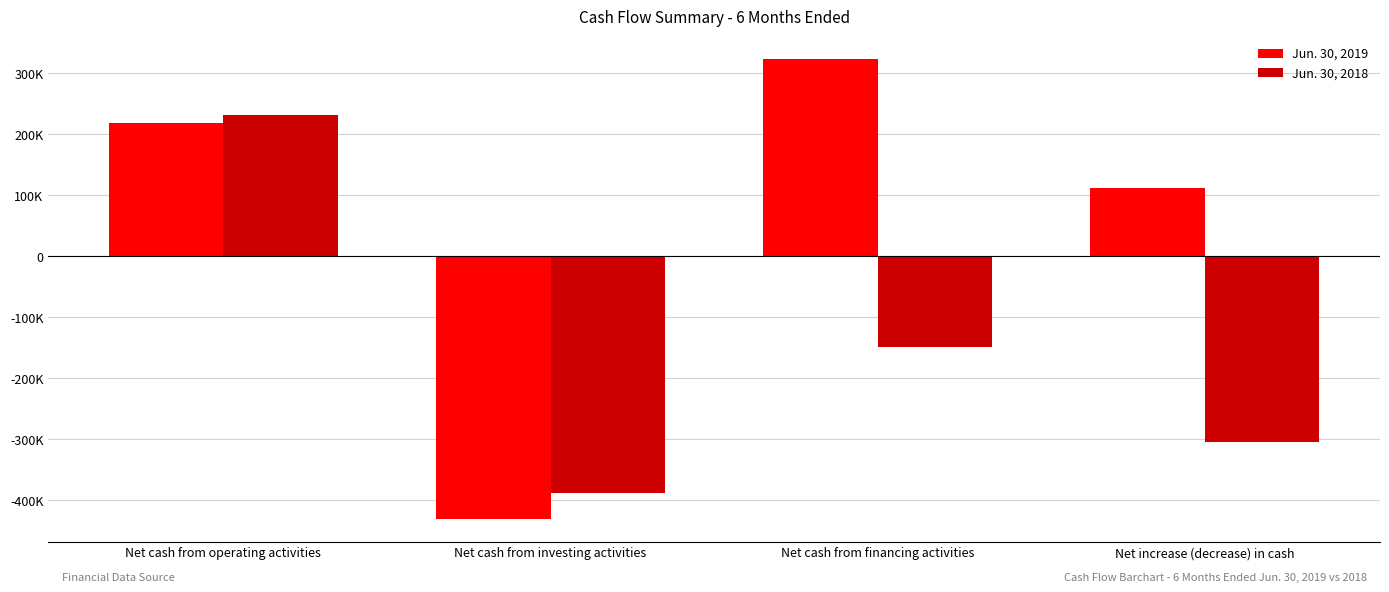

What are all the series names shown in the legend?

Jun. 30, 2019, Jun. 30, 2018